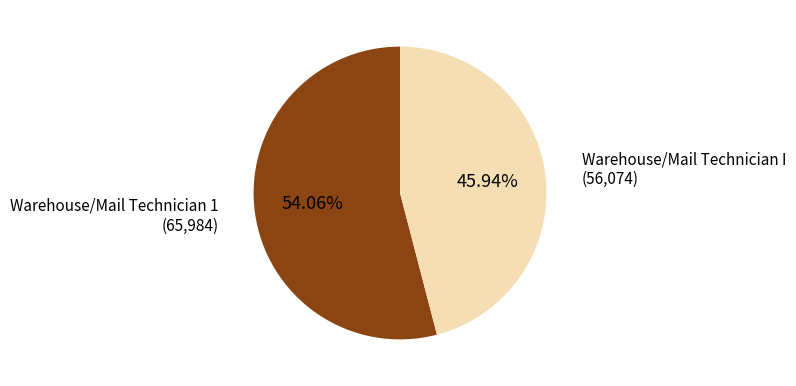

To the nearest percent, what percentage of the pie is Warehouse/Mail Technician 1?

54%